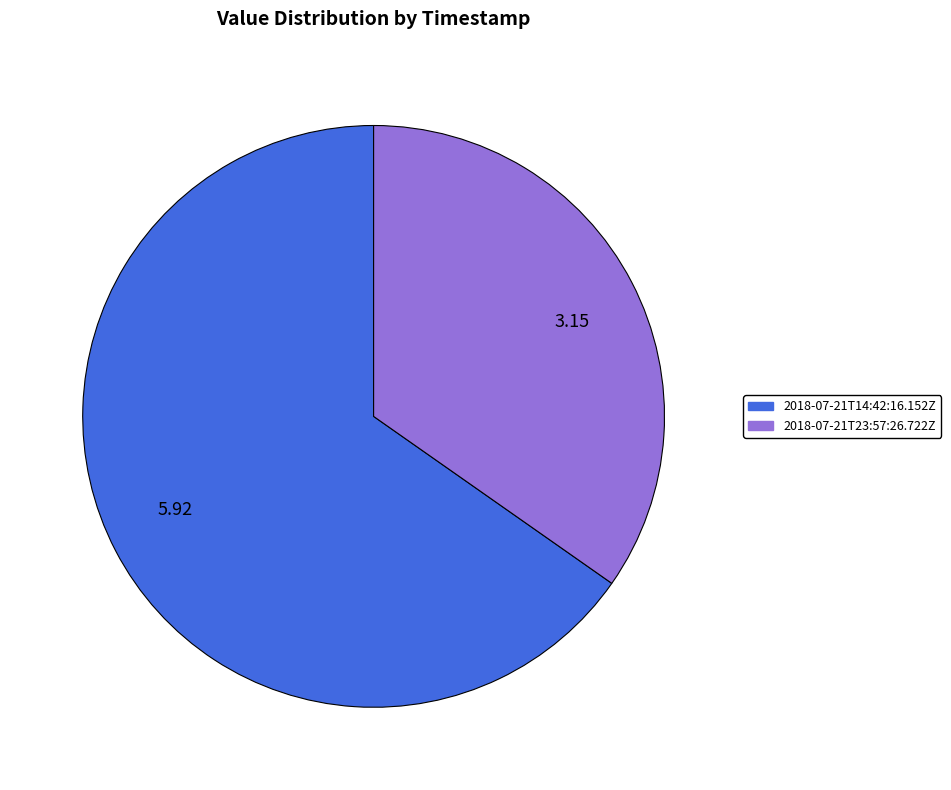

Between 2018-07-21T23:57:26.722Z and 2018-07-21T14:42:16.152Z, which is larger?

2018-07-21T14:42:16.152Z